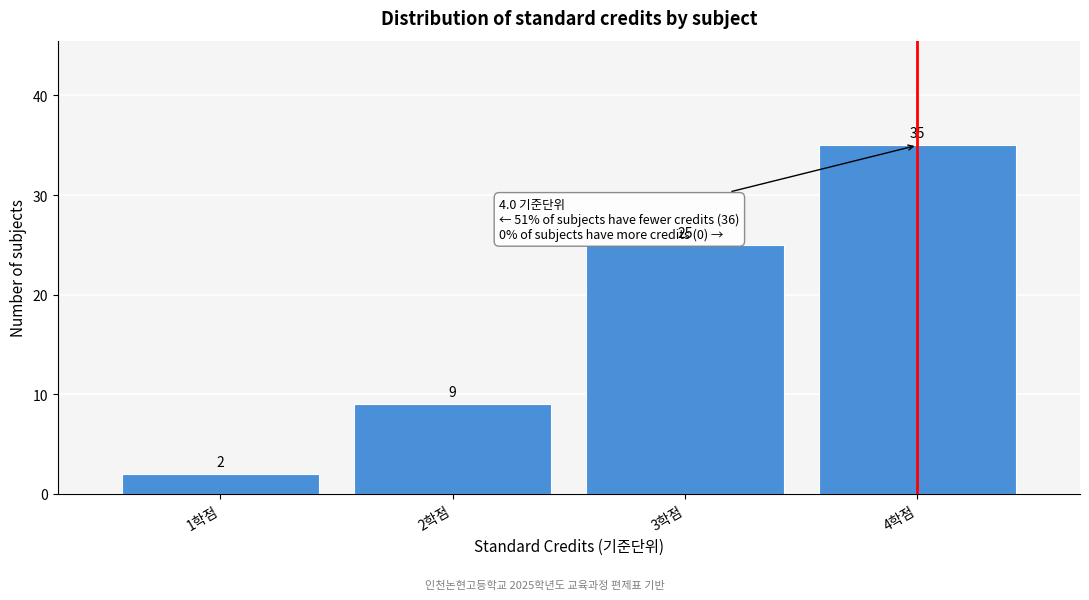

Reading left to right, list every bar in this chart as the range it spans on the x-axis followed by its height.

0.5 to 1.5: 2
1.5 to 2.5: 9
2.5 to 3.5: 25
3.5 to 4.5: 35